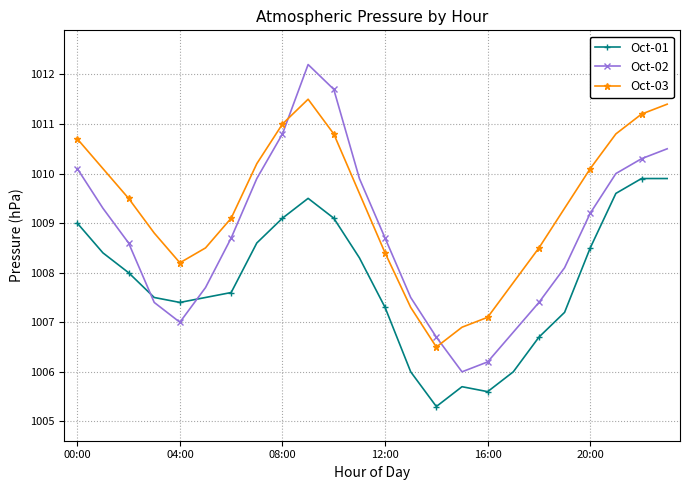

Reading right to left, list all the values displayed in this chart.

Oct-01: 1009.9	1009.9	1009.6	1008.5	1007.2	1006.7	1006.0	1005.6	1005.7	1005.3	1006.0	1007.3	1008.3	1009.1	1009.5	1009.1	1008.6	1007.6	1007.5	1007.4	1007.5	1008.0	1008.4	1009.0
Oct-02: 1010.5	1010.3	1010.0	1009.2	1008.1	1007.4	1006.8	1006.2	1006.0	1006.7	1007.5	1008.7	1009.9	1011.7	1012.2	1010.8	1009.9	1008.7	1007.7	1007.0	1007.4	1008.6	1009.3	1010.1
Oct-03: 1011.4	1011.2	1010.8	1010.1	1009.3	1008.5	1007.8	1007.1	1006.9	1006.5	1007.3	1008.4	1009.6	1010.8	1011.5	1011.0	1010.2	1009.1	1008.5	1008.2	1008.8	1009.5	1010.1	1010.7